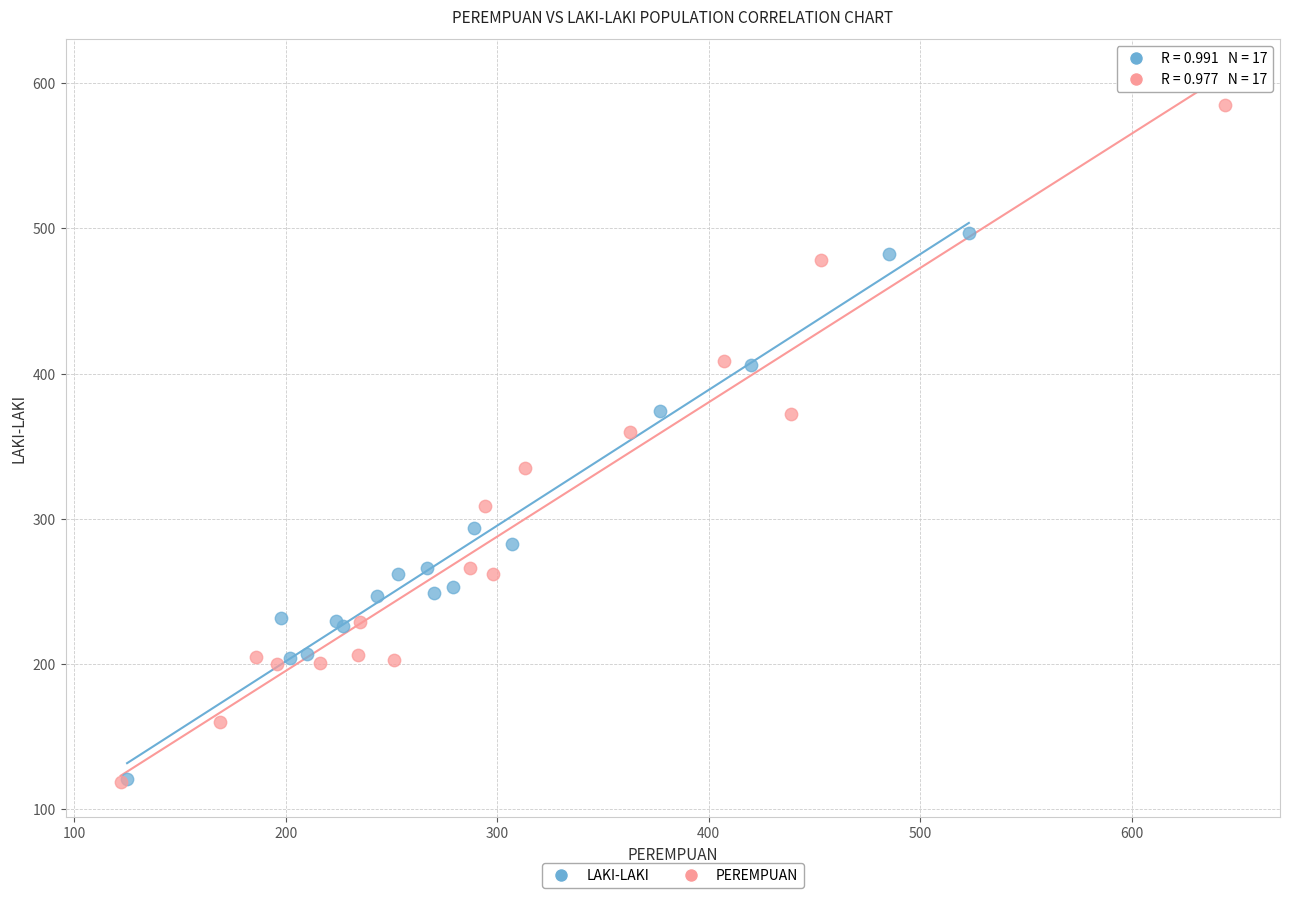

Which series has the widest spread of Y values?

PEREMPUAN